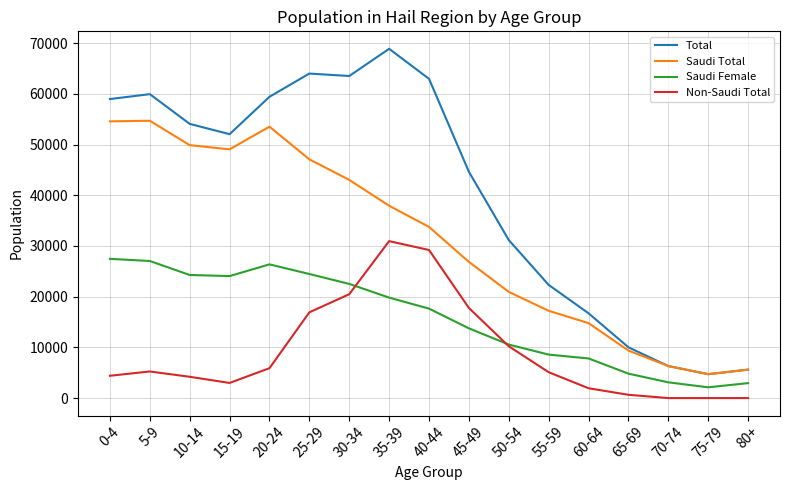

At which category is the sum across all series the highest?

35-39